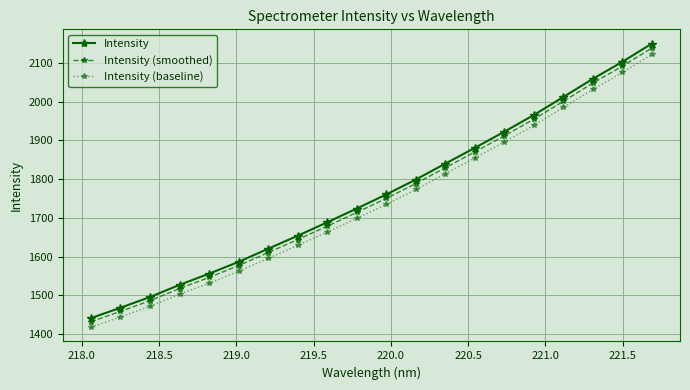

At how many categories does at least one series exceed 1448?

19